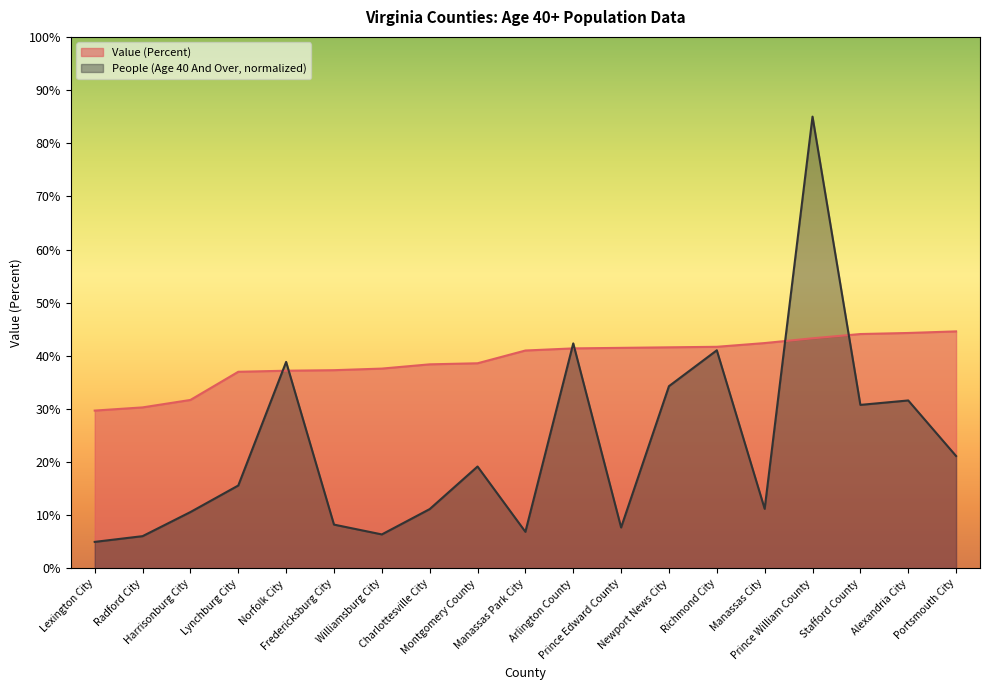

Is it true that Value (Percent) equals 37.0 at Lynchburg City?

True